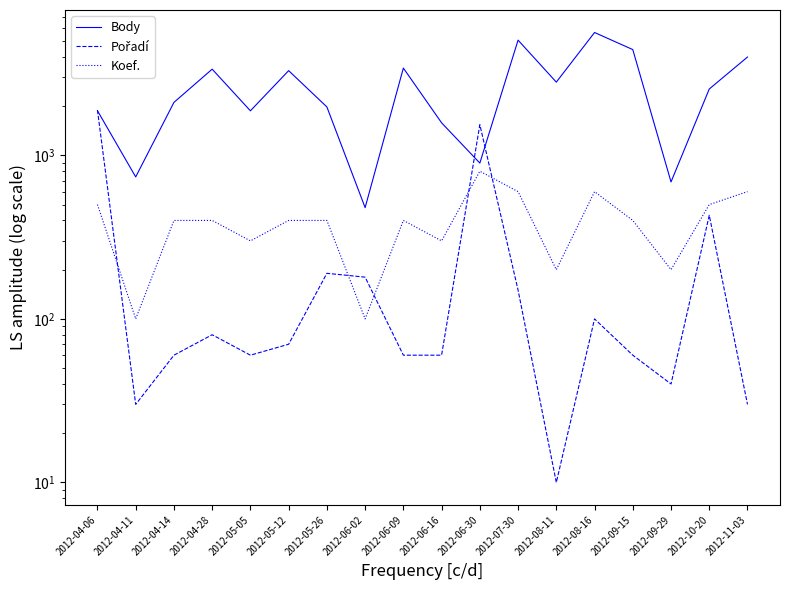

True or false: Body has a value of 3417 at 2012-06-09.

True